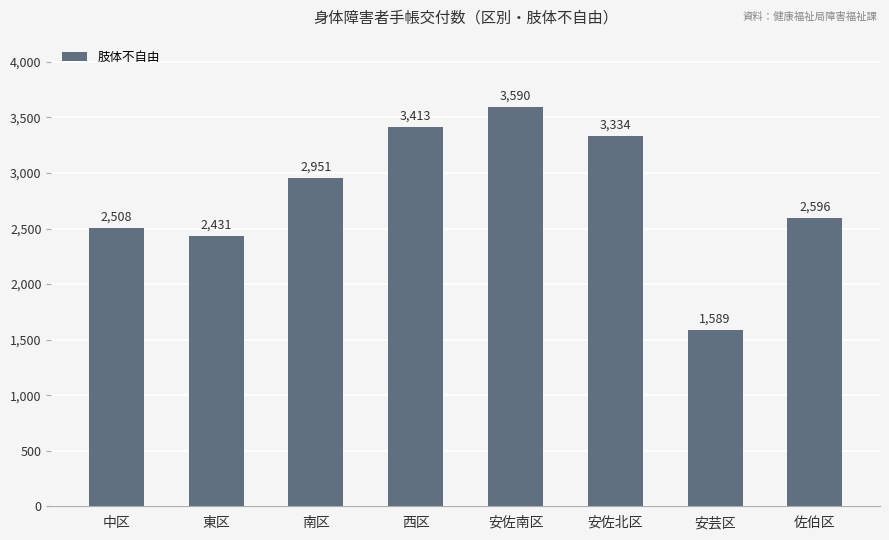

Rank the categories by value from lowest to highest.

安芸区, 東区, 中区, 佐伯区, 南区, 安佐北区, 西区, 安佐南区